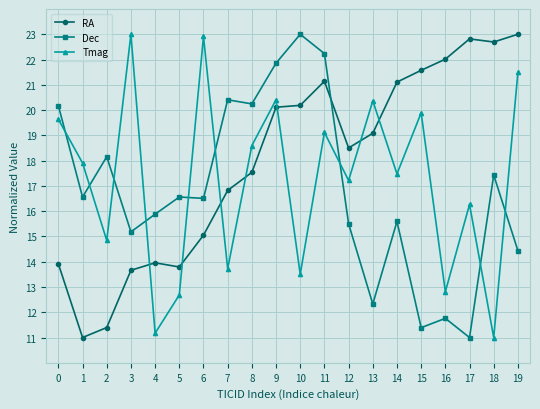

What is the maximum value shown in the chart?

23.0